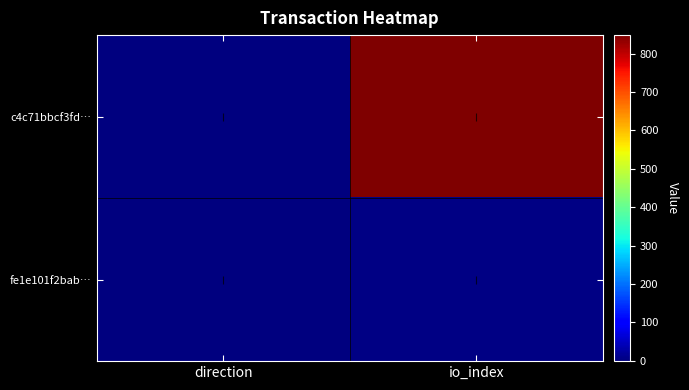

Reading left to right, transcribe all the data shown in this chart.

c4c71bbcf3fd…: direction=-1	io_index=848
fe1e101f2bab…: direction=1	io_index=4